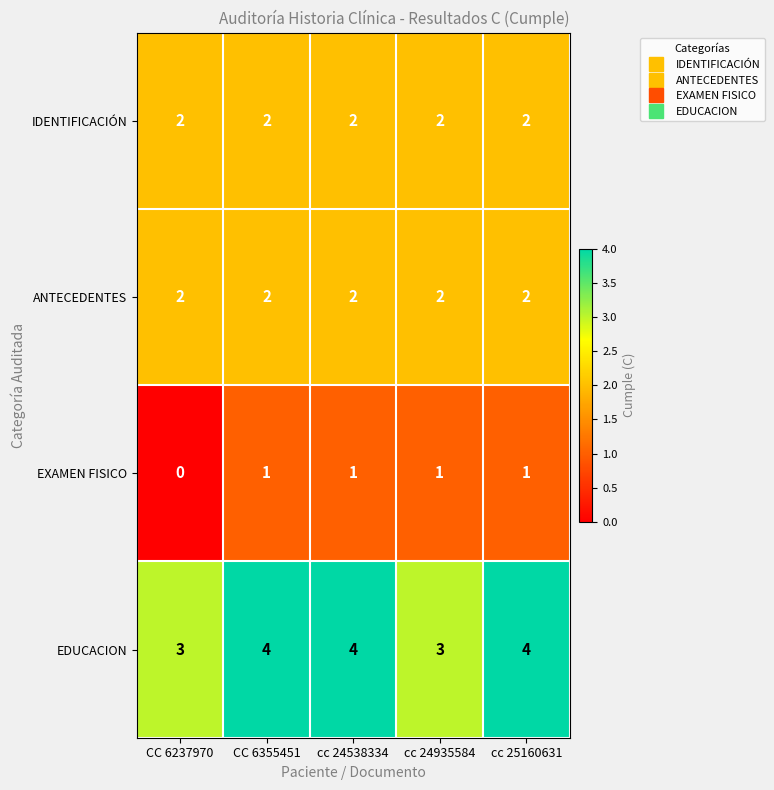

What is the spread (max minus min) of values at cc 25160631?

3